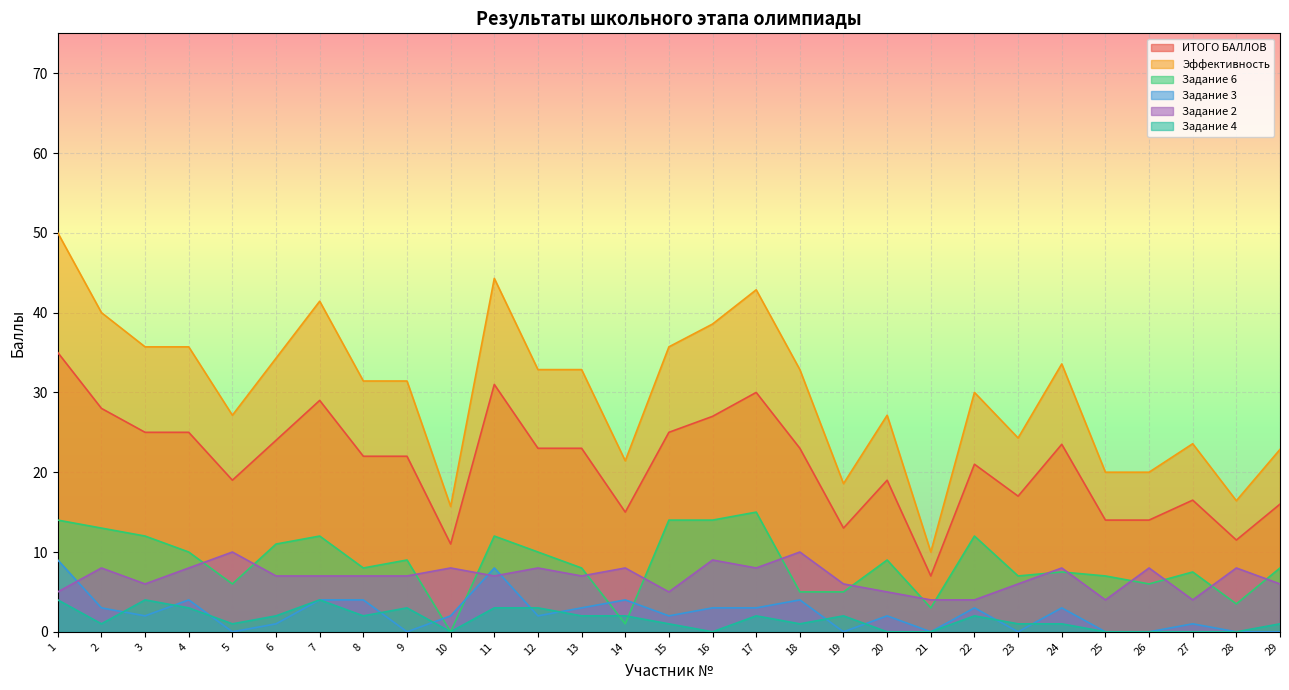

At which category does the chart reach its minimum across all series?

10